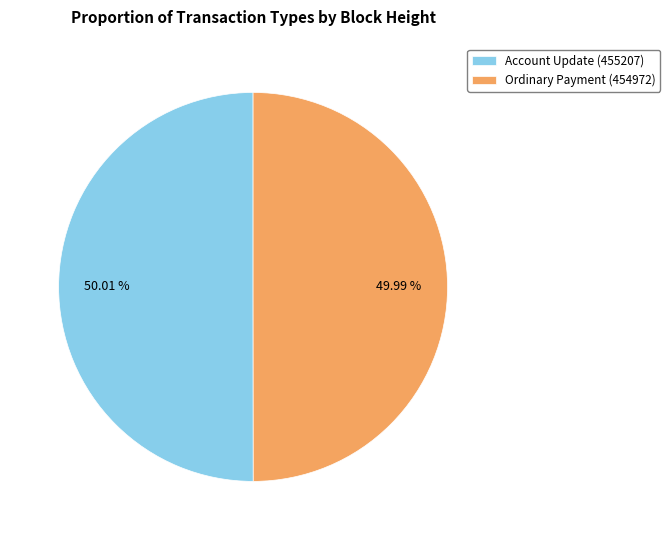

True or false: Account Update (455207) accounts for 50% of the total.

True